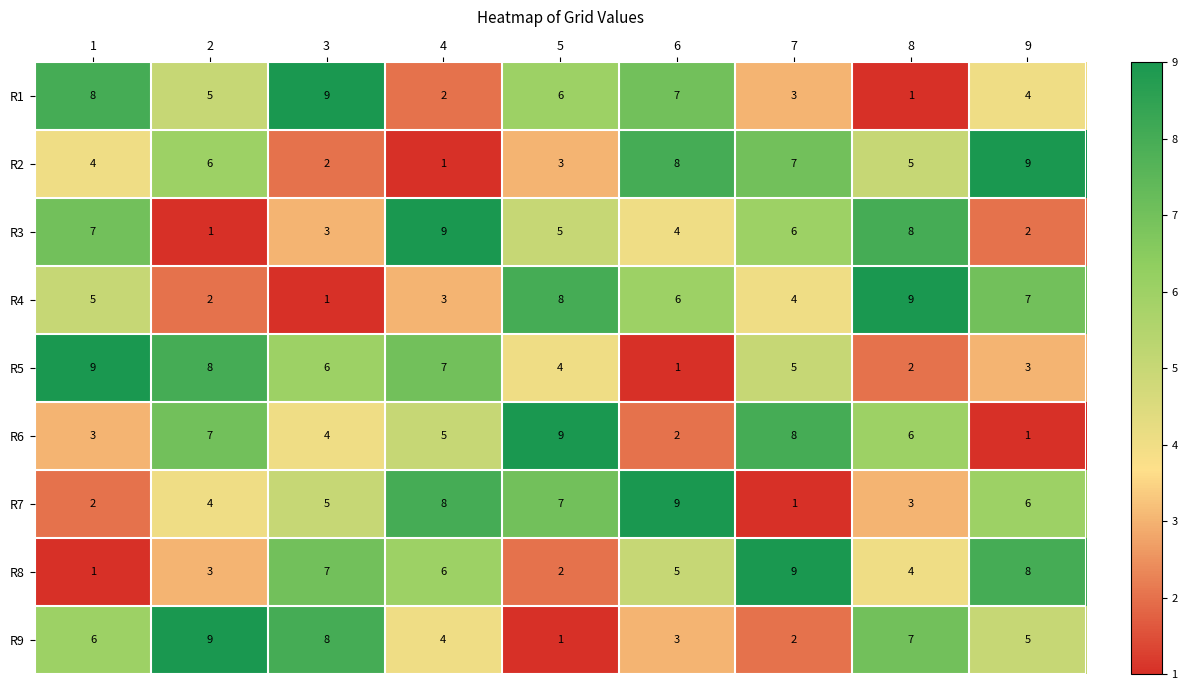

Rank the categories by R1 value from highest to lowest.

3, 1, 6, 5, 2, 9, 7, 4, 8